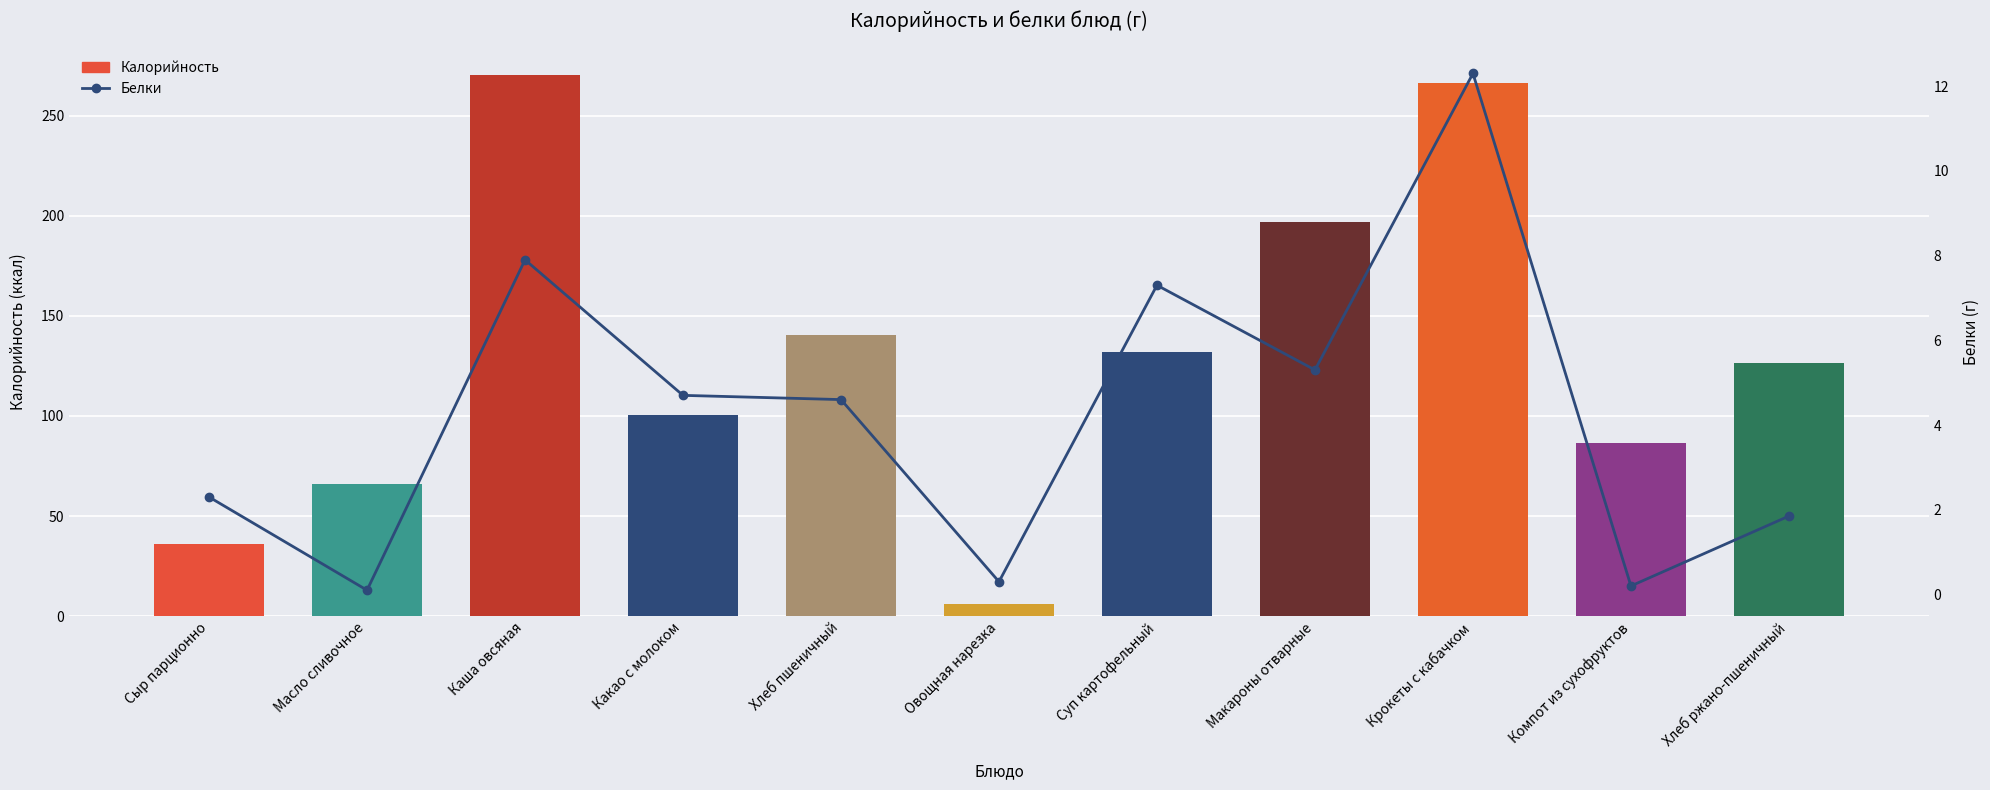

What is the difference between the second highest and second lowest values in the Белки series?

7.7